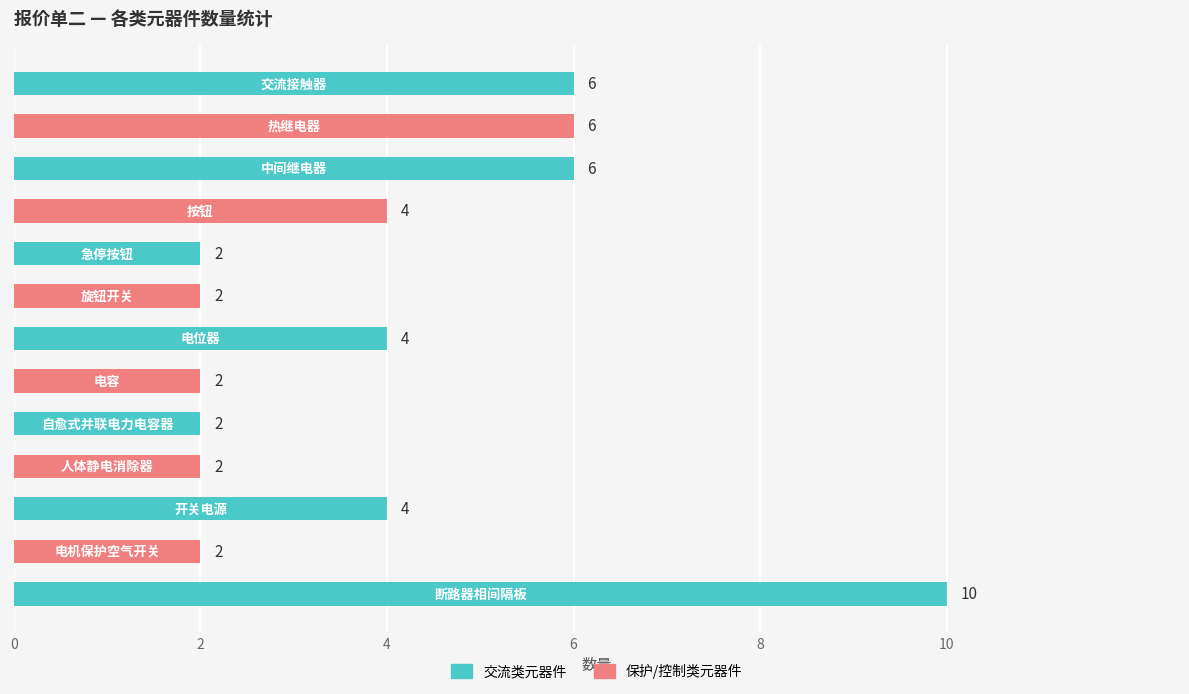

Count the values in the range 2 to 6.

12